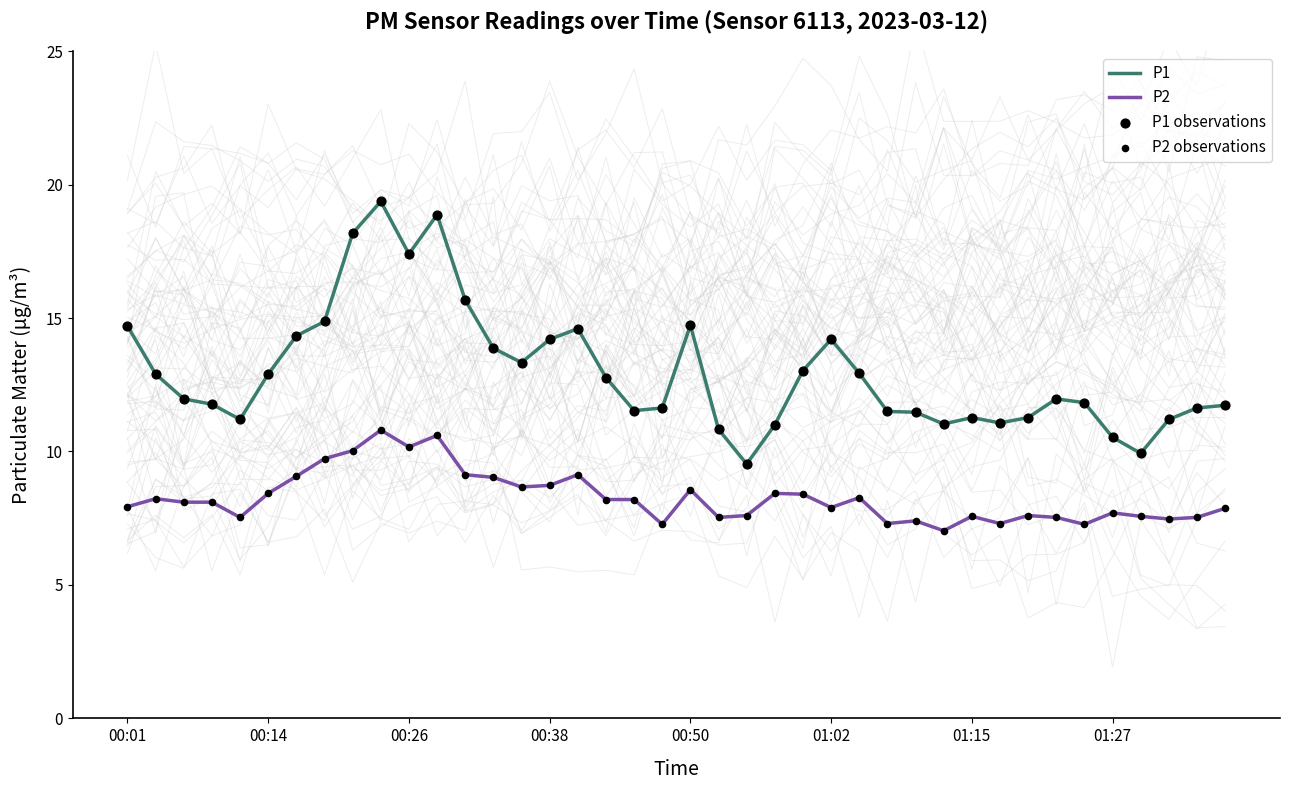

The P1 series shows 24.6 at 01:02. True or false?

False